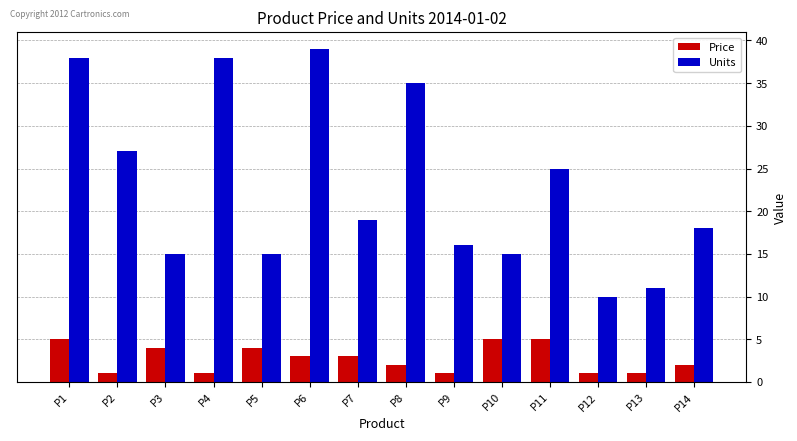

What is the difference between the maximum and minimum values in the Price series?

4